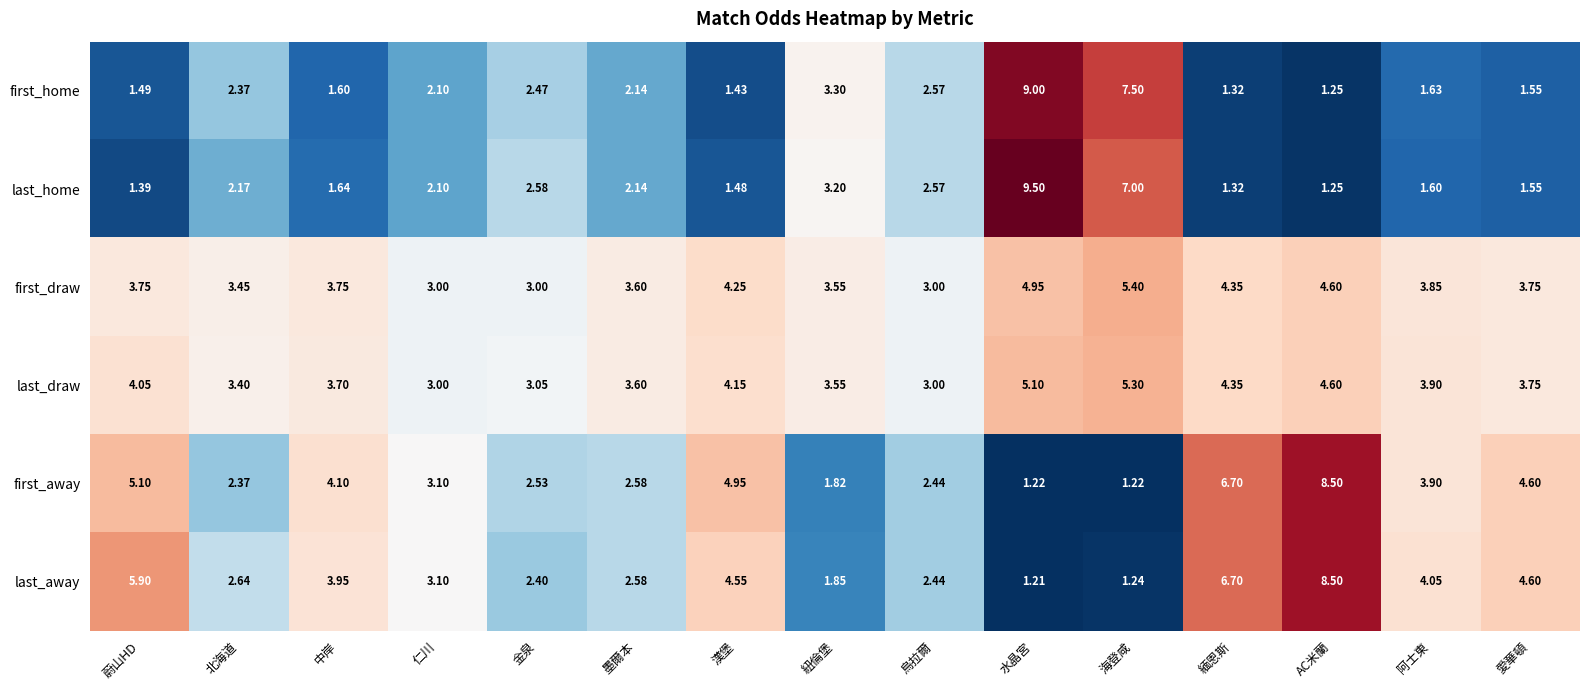

At which label is first_home closest to 5?

紐倫堡